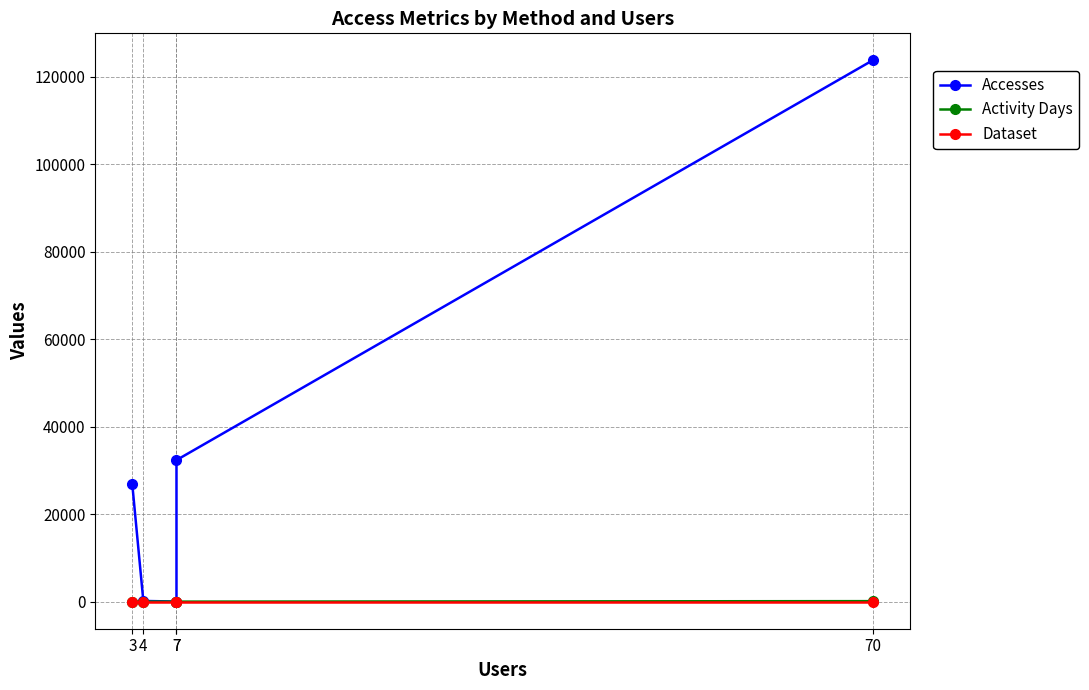

At which label does Accesses first exceed 26823?

70